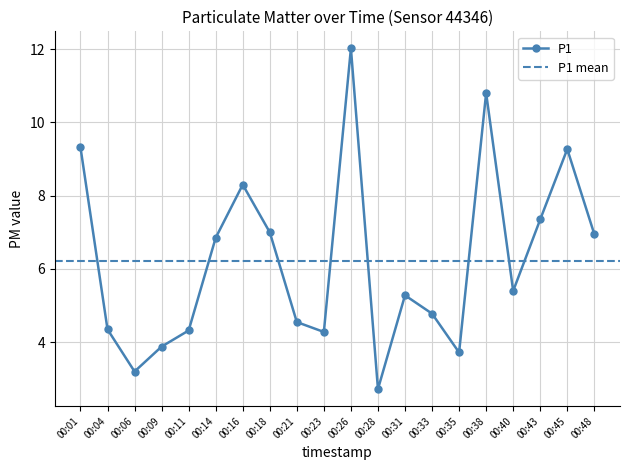

Which label corresponds to the smallest value in the chart?

00:28